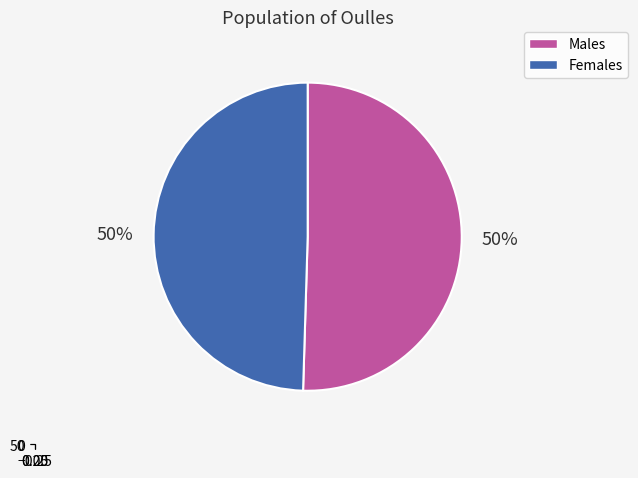

True or false: 2 accounts for 62% of the total.

False